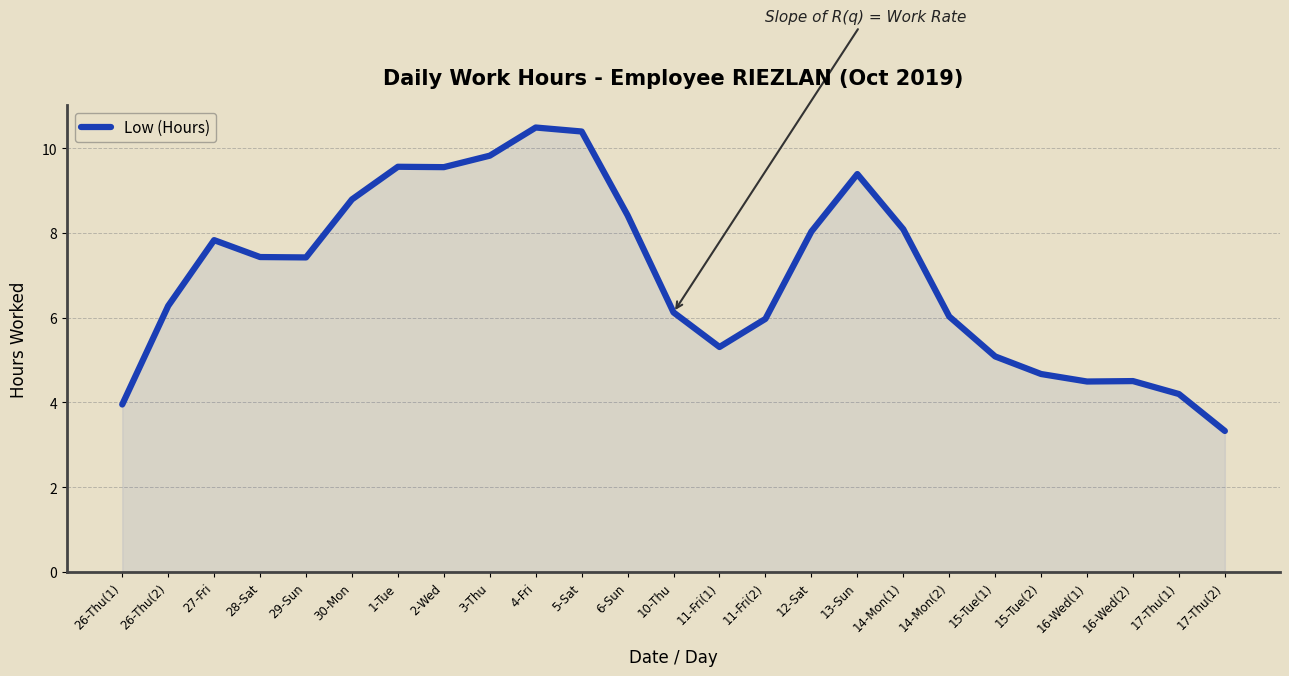

What is the smallest value displayed?

3.3